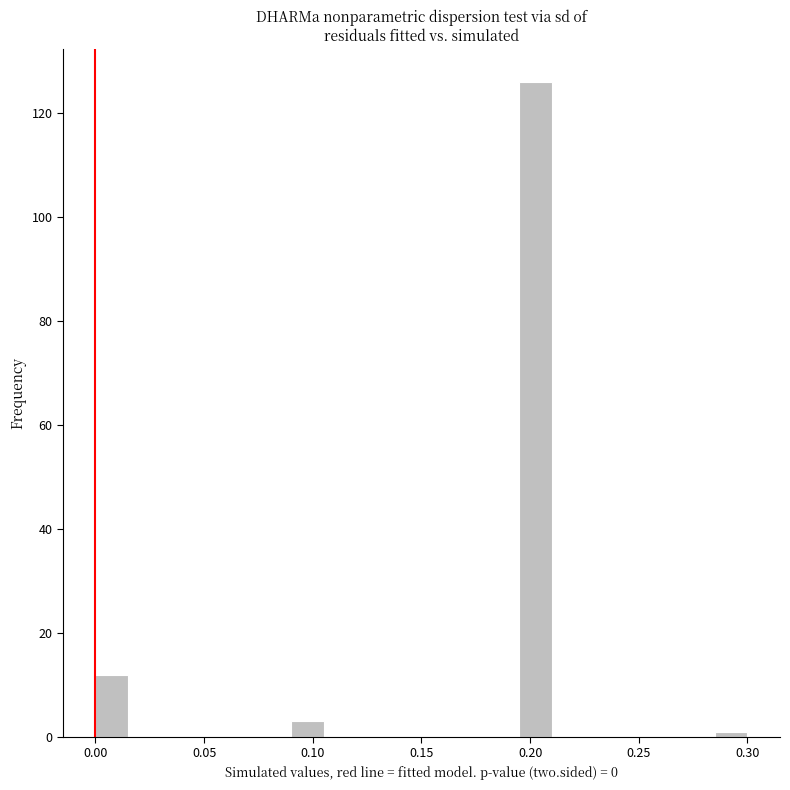

Around what value on the x-axis is the tallest bar? Give the approximate position of its centre, as read against the axis.

0.205